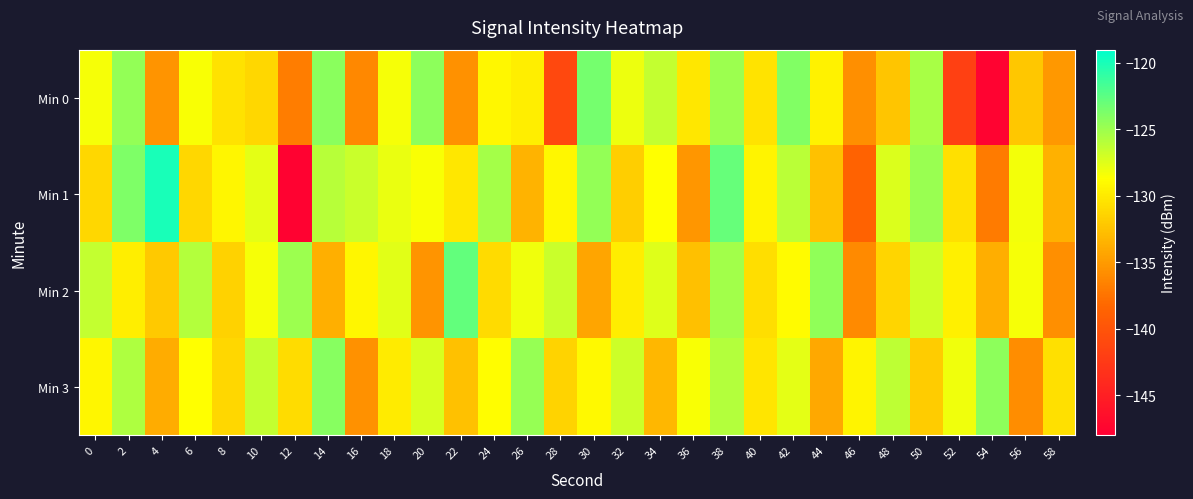

Reading left to right, extract all data points from this chart.

Min 0: 0=-128.4	2=-124.6	4=-135.3	6=-128.4	8=-130.4	10=-131.2	12=-136.9	14=-124.3	16=-136.2	18=-128.4	20=-124.4	22=-135.6	24=-129.1	26=-129.7	28=-141.2	30=-123.5	32=-128.0	34=-126.4	36=-130.1	38=-125.0	40=-130.4	42=-123.9	44=-129.5	46=-135.8	48=-132.3	50=-125.3	52=-141.8	54=-147.6	56=-132.2	58=-135.1
Min 1: 0=-131.2	2=-123.8	4=-119.9	6=-131.1	8=-129.3	10=-127.7	12=-147.7	14=-126.0	16=-126.6	18=-127.9	20=-128.5	22=-130.2	24=-125.3	26=-133.4	28=-129.1	30=-124.6	32=-131.8	34=-128.7	36=-135.2	38=-122.9	40=-129.4	42=-126.1	44=-132.5	46=-138.7	48=-127.3	50=-124.8	52=-130.6	54=-136.9	56=-128.2	58=-133.6
Min 2: 0=-126.4	2=-129.7	4=-132.1	6=-125.8	8=-131.5	10=-128.3	12=-124.9	14=-133.7	16=-129.2	18=-127.6	20=-135.4	22=-122.8	24=-130.9	26=-128.1	28=-126.7	30=-134.3	32=-129.8	34=-127.4	36=-132.6	38=-125.2	40=-130.7	42=-128.9	44=-124.5	46=-136.1	48=-131.3	50=-126.9	52=-129.6	54=-133.8	56=-128.4	58=-135.7
Min 3: 0=-129.3	2=-125.6	4=-133.9	6=-128.7	8=-131.2	10=-126.4	12=-130.8	14=-124.1	16=-135.6	18=-129.9	20=-127.2	22=-132.5	24=-128.8	26=-124.7	28=-131.4	30=-129.0	32=-126.8	34=-133.2	36=-128.5	38=-125.9	40=-130.3	42=-127.7	44=-134.1	46=-129.4	48=-126.2	50=-131.9	52=-128.1	54=-124.4	56=-135.8	58=-130.6